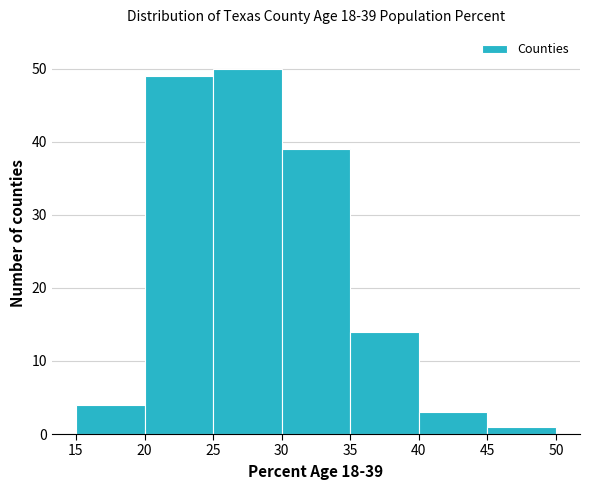

Over which range of the x-axis is the bar tallest?

25 to 30